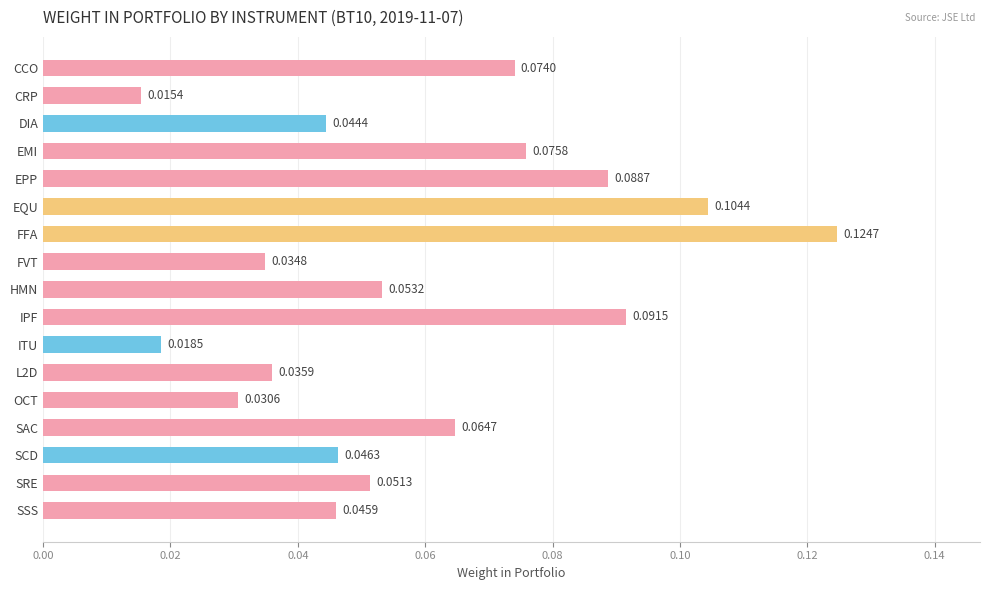

List the labels in order of value, largest first.

FFA, EQU, IPF, EPP, EMI, CCO, SAC, HMN, SRE, SCD, SSS, DIA, L2D, FVT, OCT, ITU, CRP